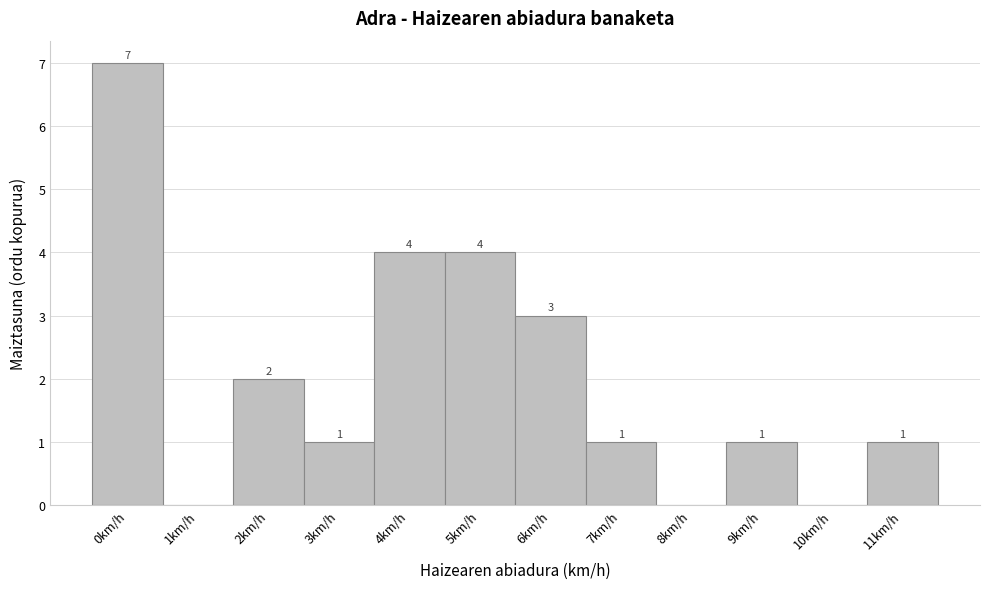

Reading left to right, extract all data points from this chart.

0km/h=7	1km/h=0	2km/h=2	3km/h=1	4km/h=4	5km/h=4	6km/h=3	7km/h=1	8km/h=0	9km/h=1	10km/h=0	11km/h=1